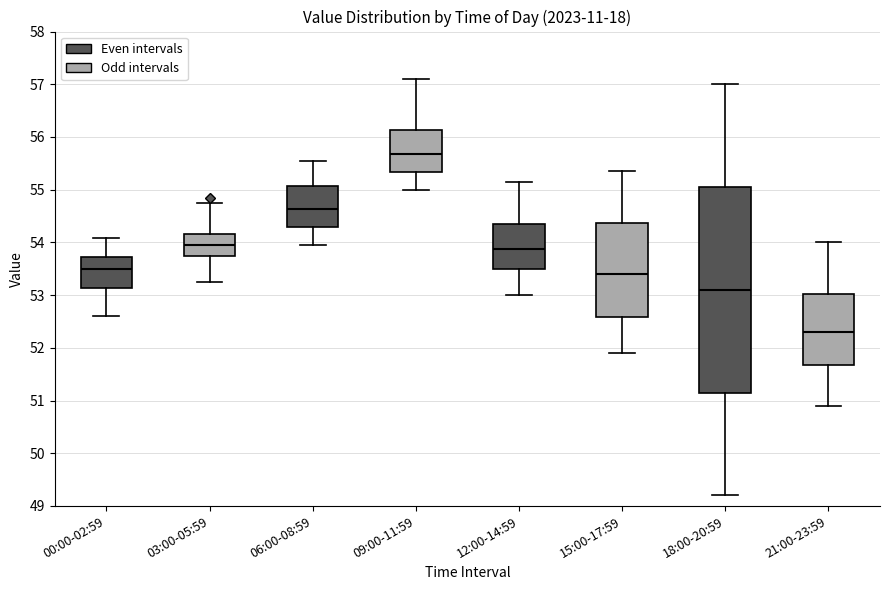

Reading left to right, read every box against the y-axis: the position of its median line, the range the box covers, and the ends of its whiskers. The values are not printed on the chart, so give them approximately, as read against the axis.

00:00-02:59: median 53.5, box 53.1 to 53.7, whiskers 52.6 to 54.1
03:00-05:59: median 53.9, box 53.7 to 54.2, whiskers 53.2 to 54.7
06:00-08:59: median 54.6, box 54.3 to 55.1, whiskers 54.0 to 55.6
09:00-11:59: median 55.7, box 55.3 to 56.1, whiskers 55.0 to 57.1
12:00-14:59: median 53.9, box 53.5 to 54.4, whiskers 53.0 to 55.2
15:00-17:59: median 53.4, box 52.6 to 54.4, whiskers 51.9 to 55.4
18:00-20:59: median 53.1, box 51.2 to 55.1, whiskers 49.2 to 57.0
21:00-23:59: median 52.3, box 51.7 to 53.0, whiskers 50.9 to 54.0